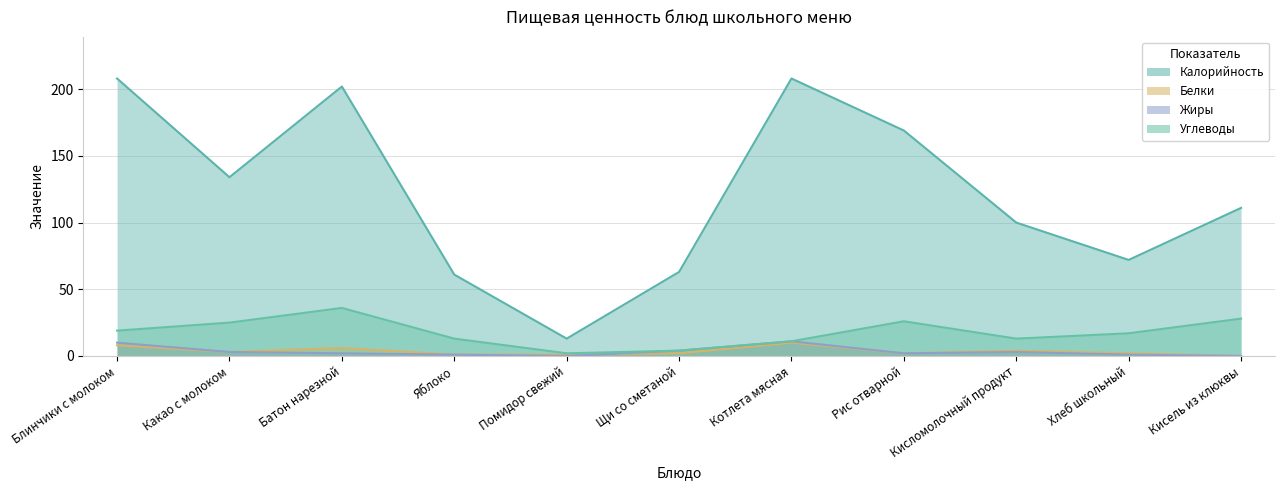

How many values in the Белки series are below 2?

3